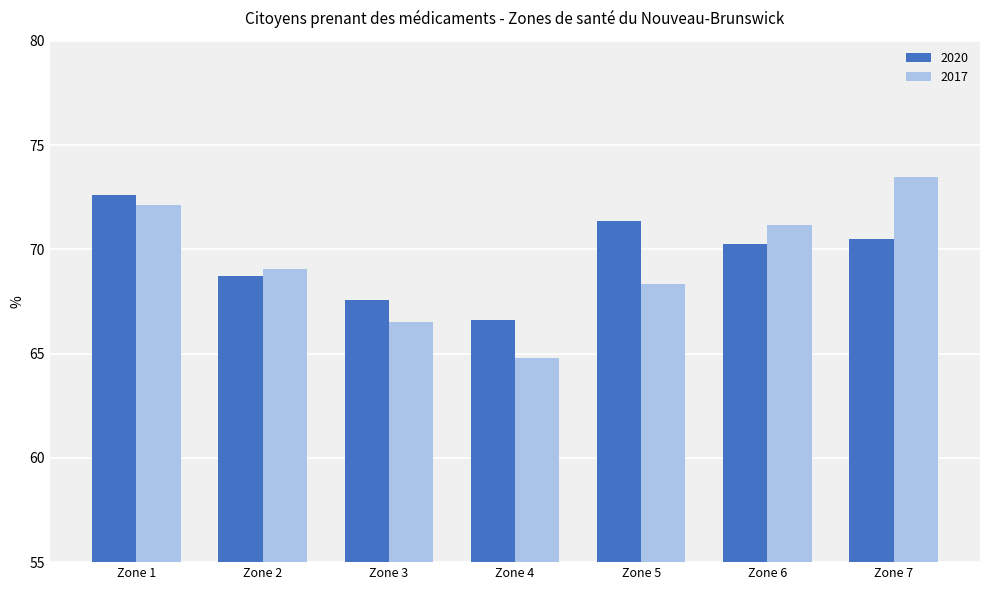

What value does the 2017 series have at Zone 4?

64.8